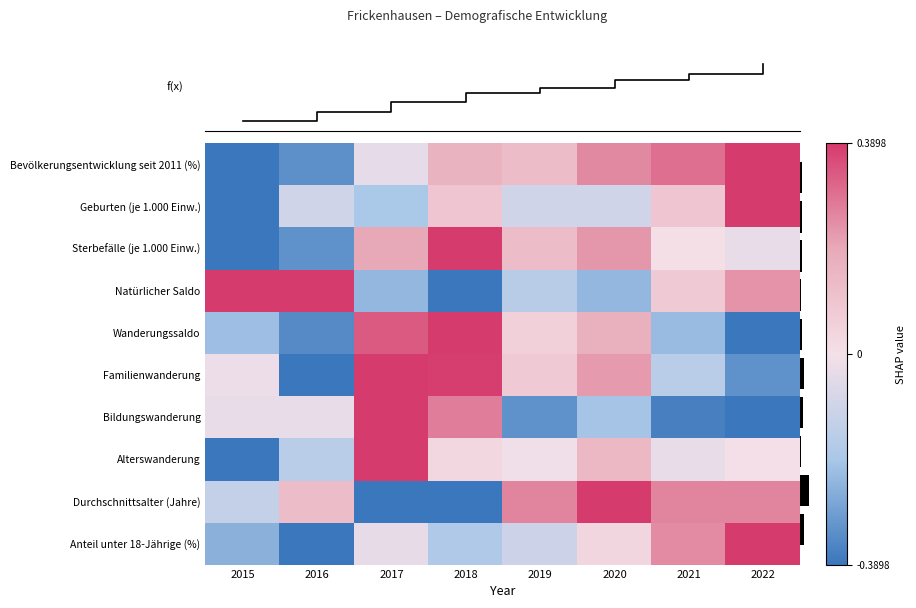

Which has a higher value, 2018 or 2015?

2018